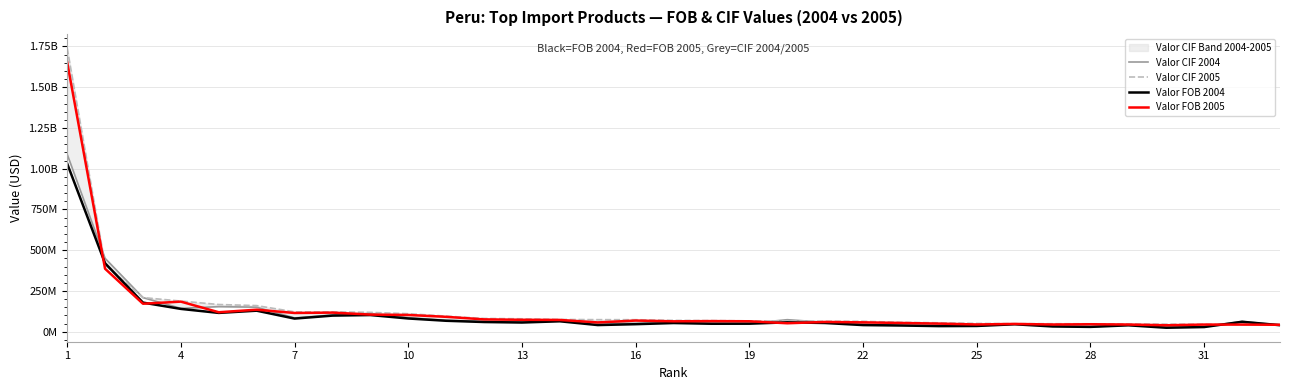

What is the difference between the highest and lowest values at 22?

23267332.7